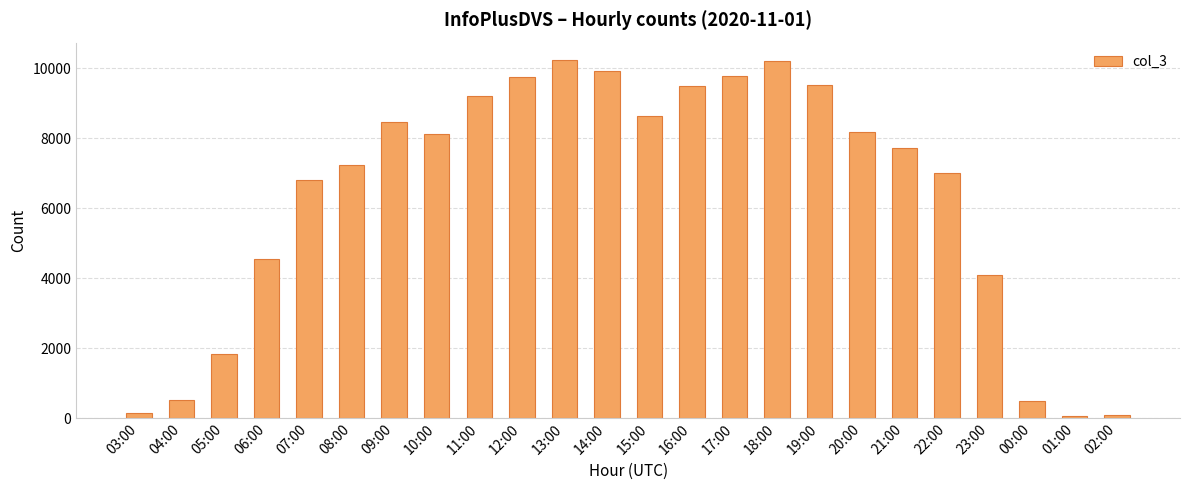

What is the label of the 5th bar from the left?

07:00